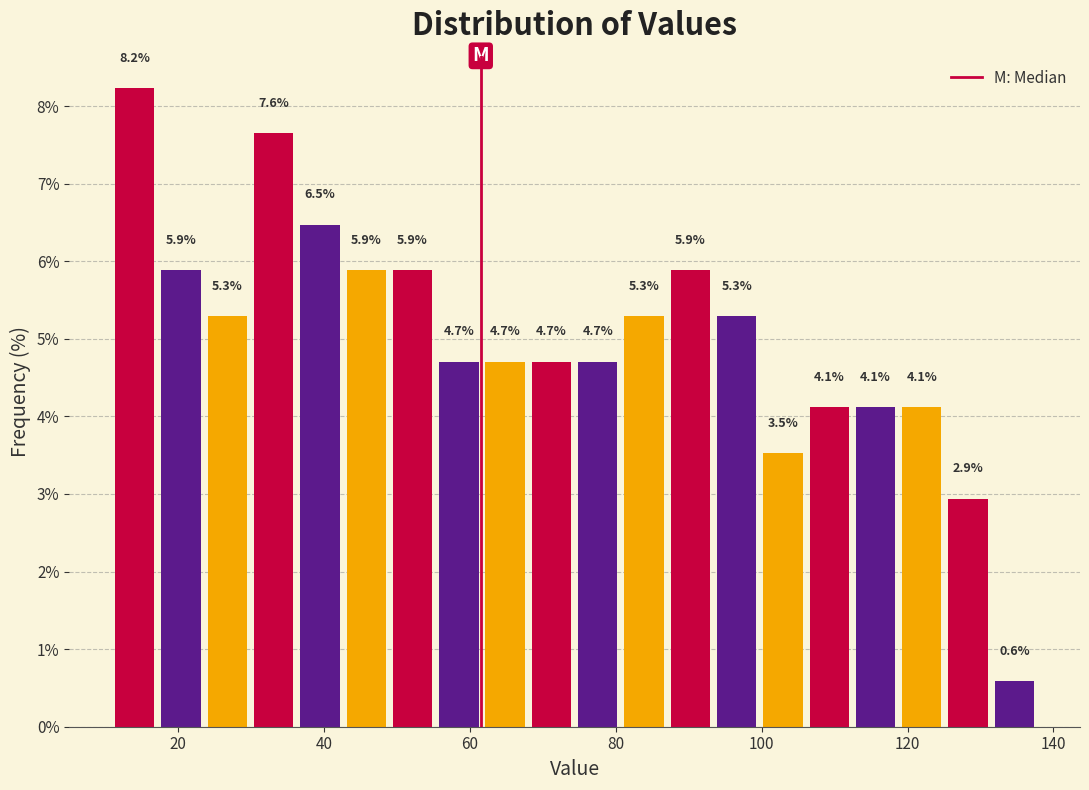

Read against the x-axis, roughly where is the centre of the tallest bar?

14